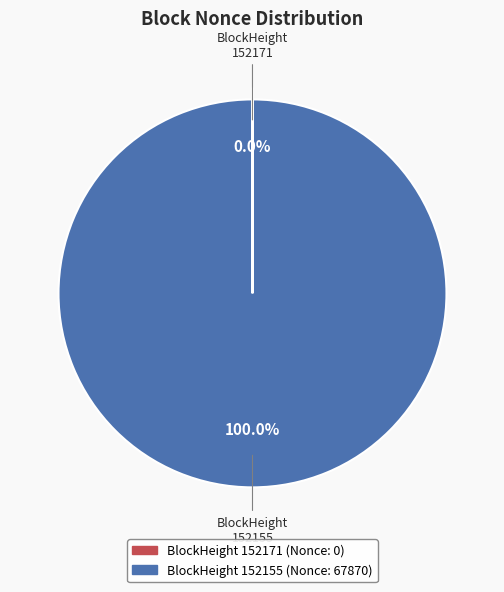

Does any single category account for the majority?

Yes